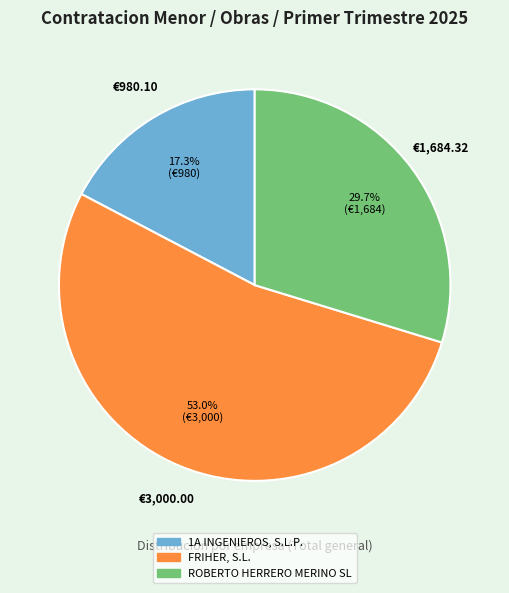

How many slices are in this pie chart?

3